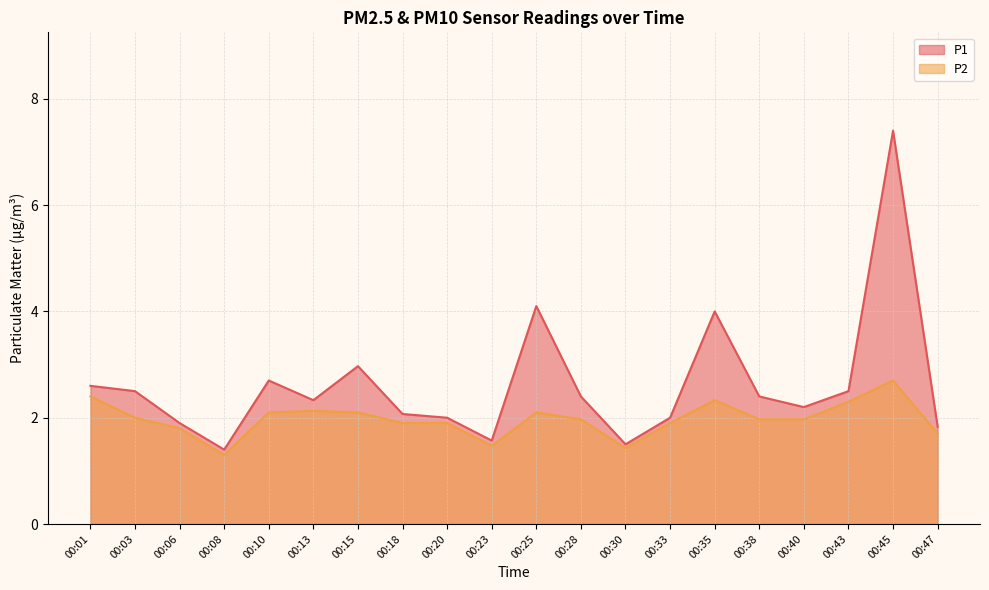

Which series has the widest spread of values?

P1